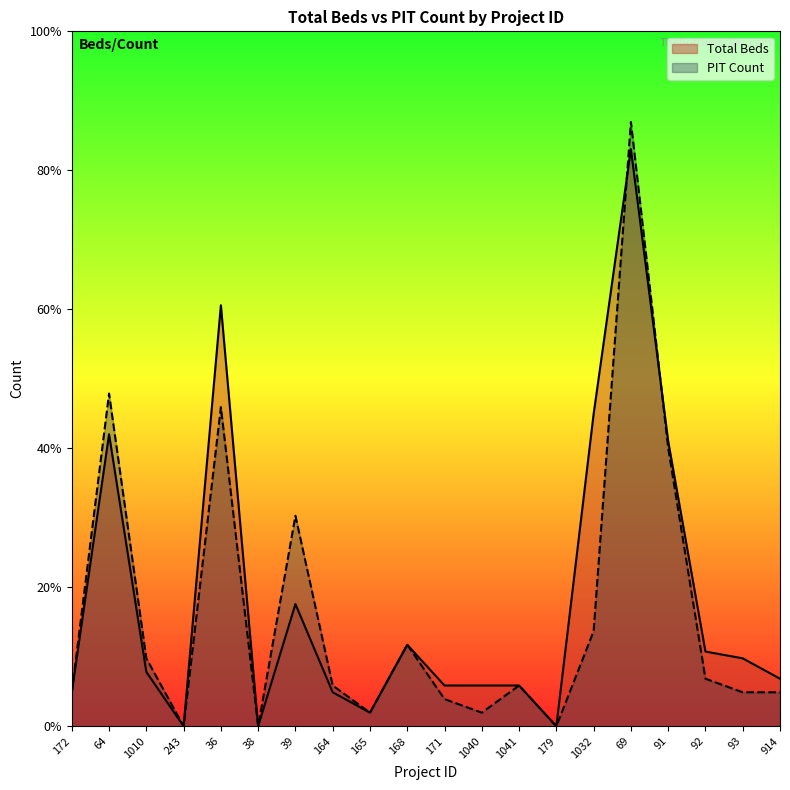

Which category has the highest value across all series?

69